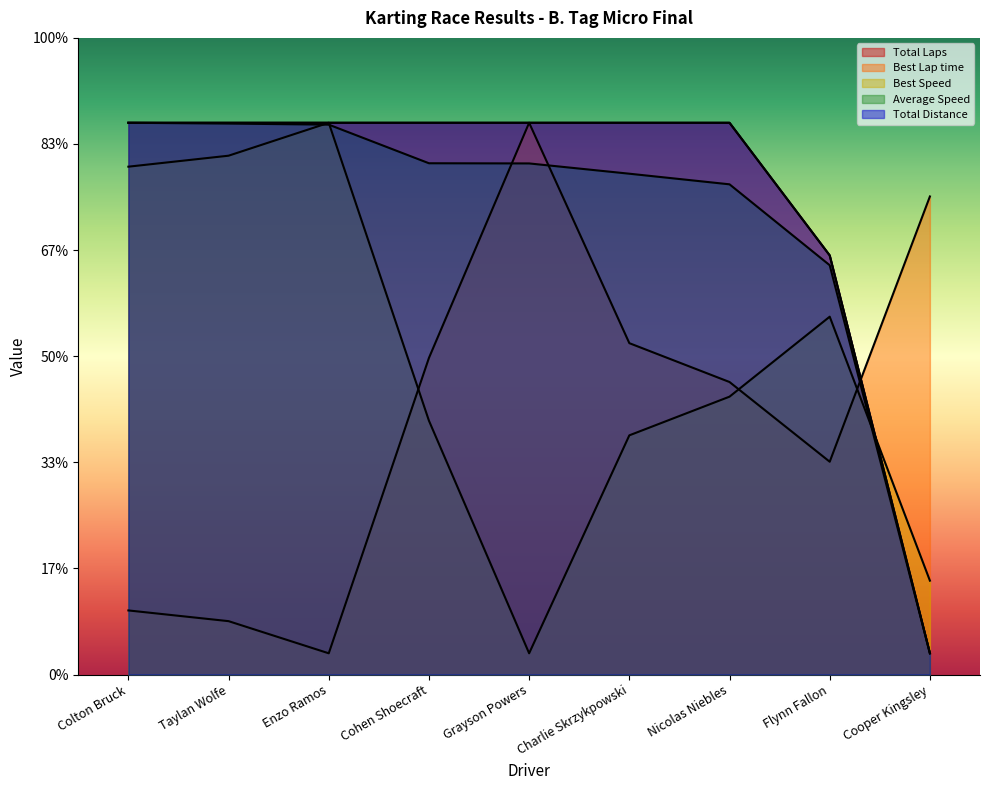

At which label does Best Speed first exceed 26?

Colton Bruck